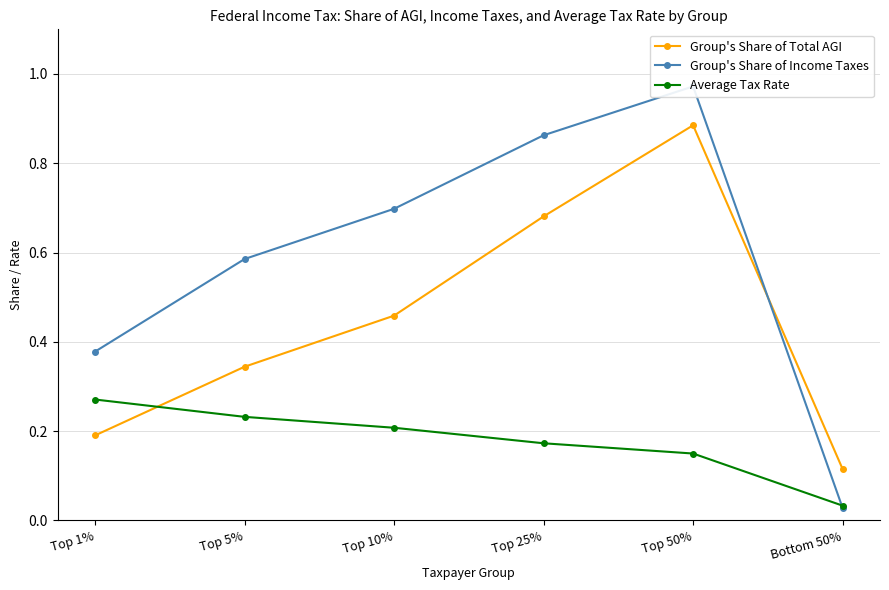

What are all the series names shown in the legend?

Group's Share of Total AGI, Group's Share of Income Taxes, Average Tax Rate